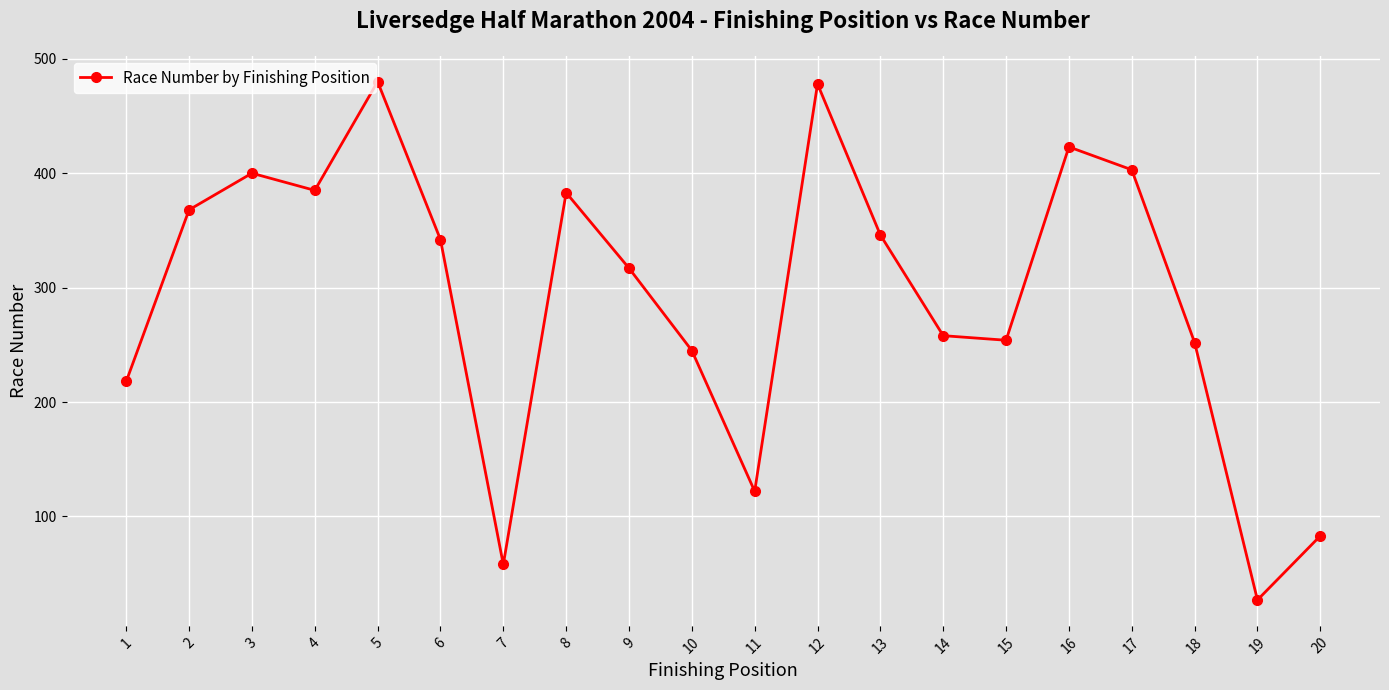

What is the change in value from 14 to 15?

-4